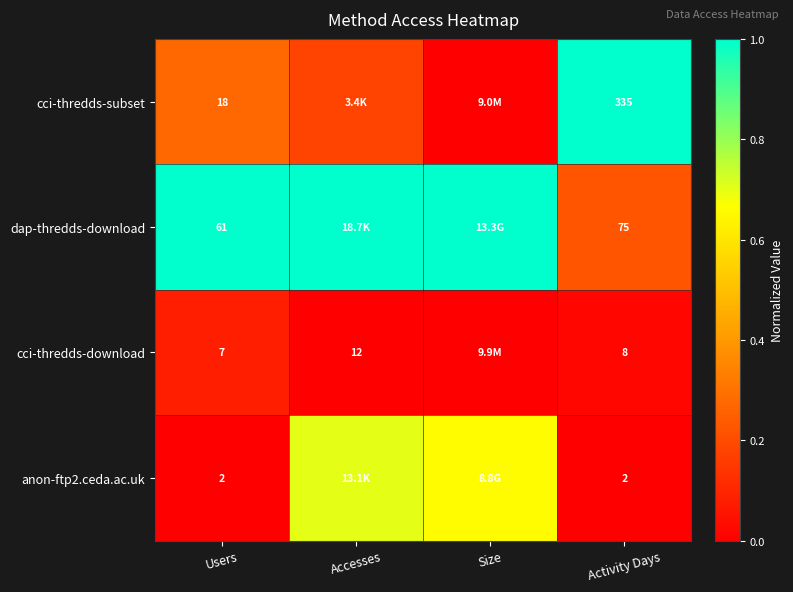

Is the value of cci-thredds-download at Accesses greater than the value of cci-thredds-subset at Activity Days?

No